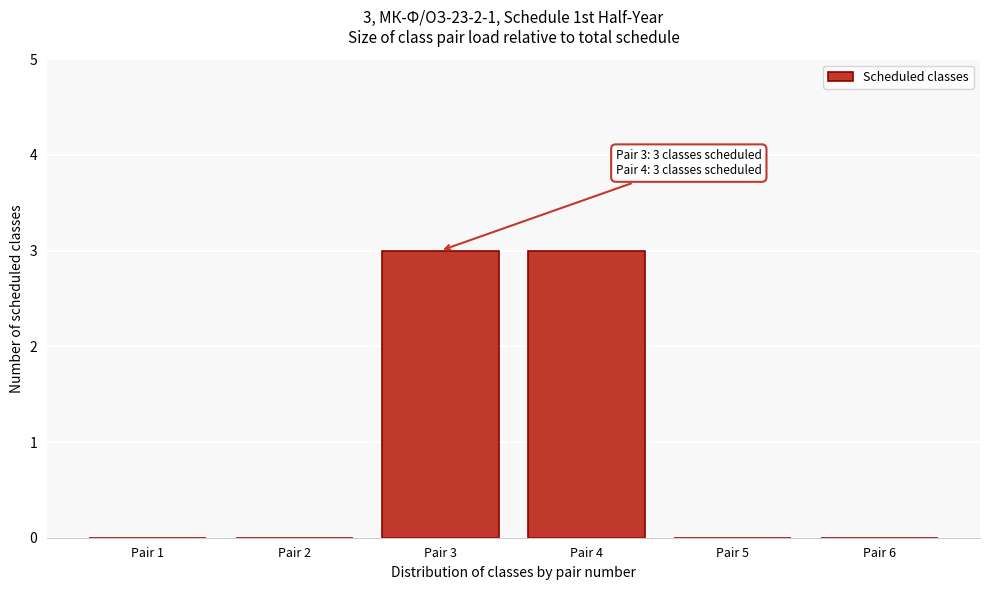

Reading left to right, list all the values displayed in this chart.

Pair 1=0	Pair 2=0	Pair 3=3	Pair 4=3	Pair 5=0	Pair 6=0